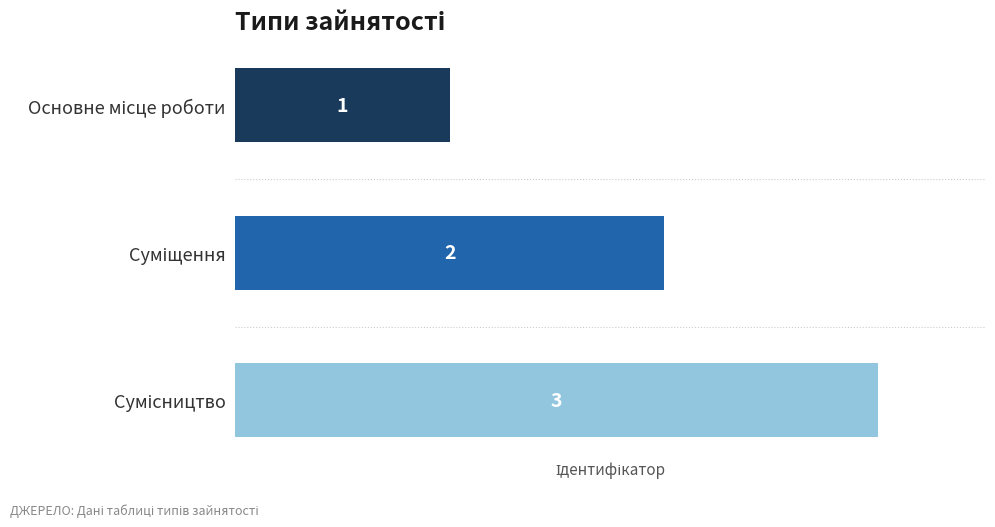

How many values are between 1 and 3?

3